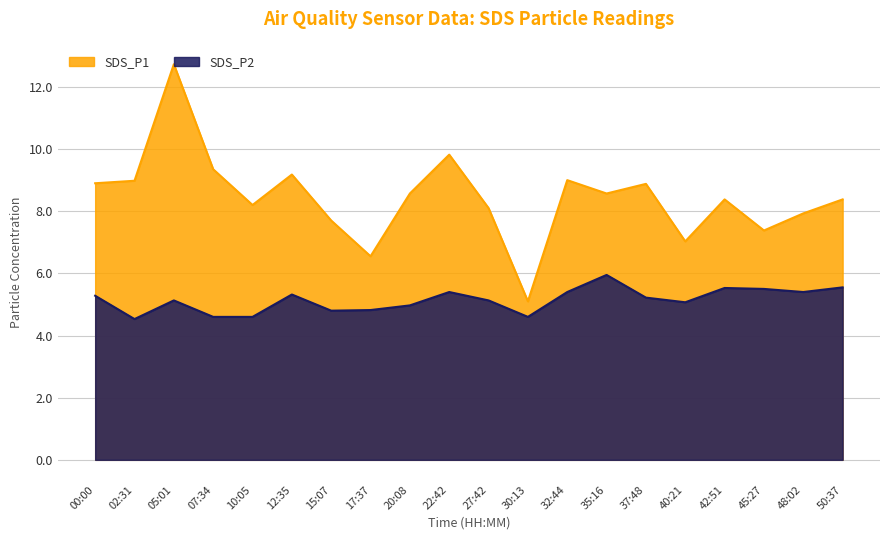

True or false: SDS_P2 has a value of 5.5 at 50:37.

True